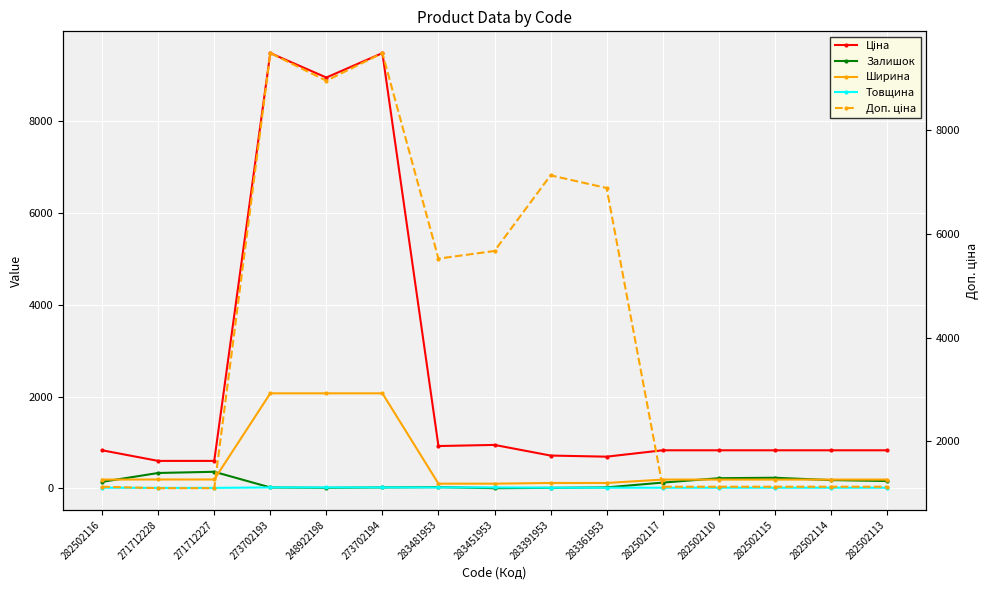

How many interior local peaks does the Доп. ціна series have?

3